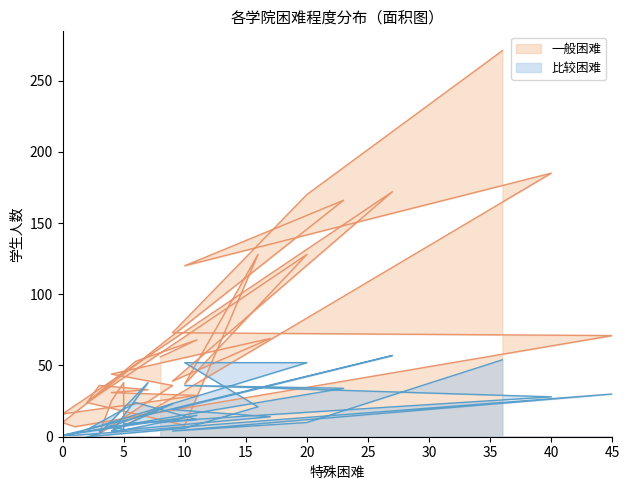

Reading right to left, transcribe all the data shown in this chart.

一般困难: 271	170	73	71	7	10	166	120	185	7	38	25	2	36	44	69	39	172	16	29	31	33	36	24	8	128	37	128	24	53	68	56
比较困难: 54	10	4	30	1	1	34	36	28	9	5	8	4	23	4	14	19	57	1	15	3	38	2	0	6	21	52	52	5	24	12	10